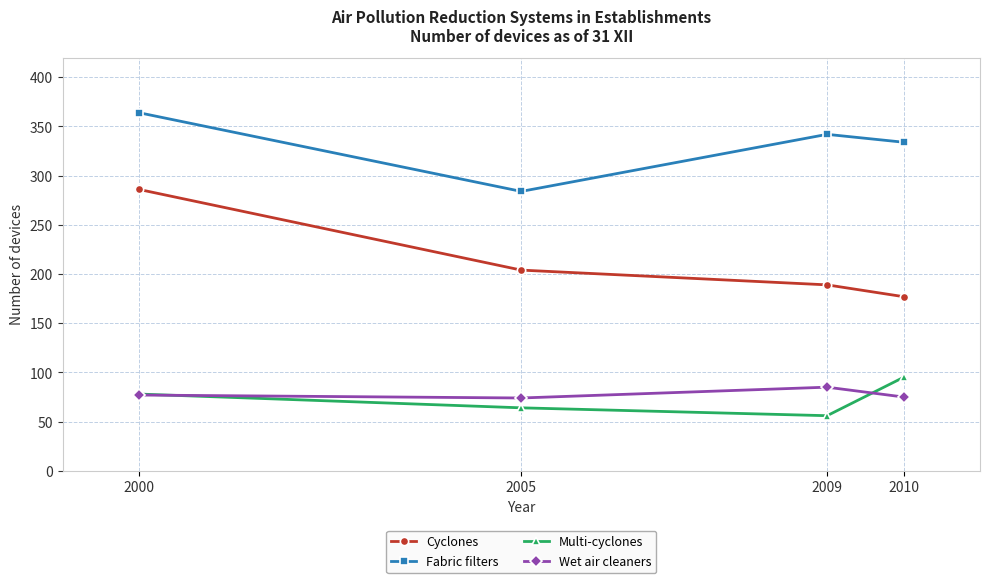

Does the chart display data point markers on the line(s)?

Yes